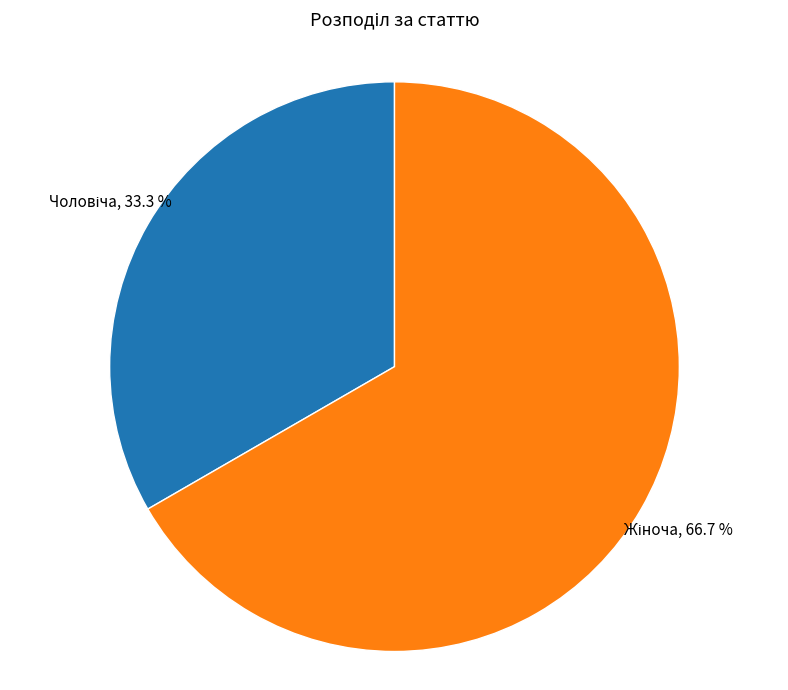

To the nearest percent, what is the average slice percentage?

50%